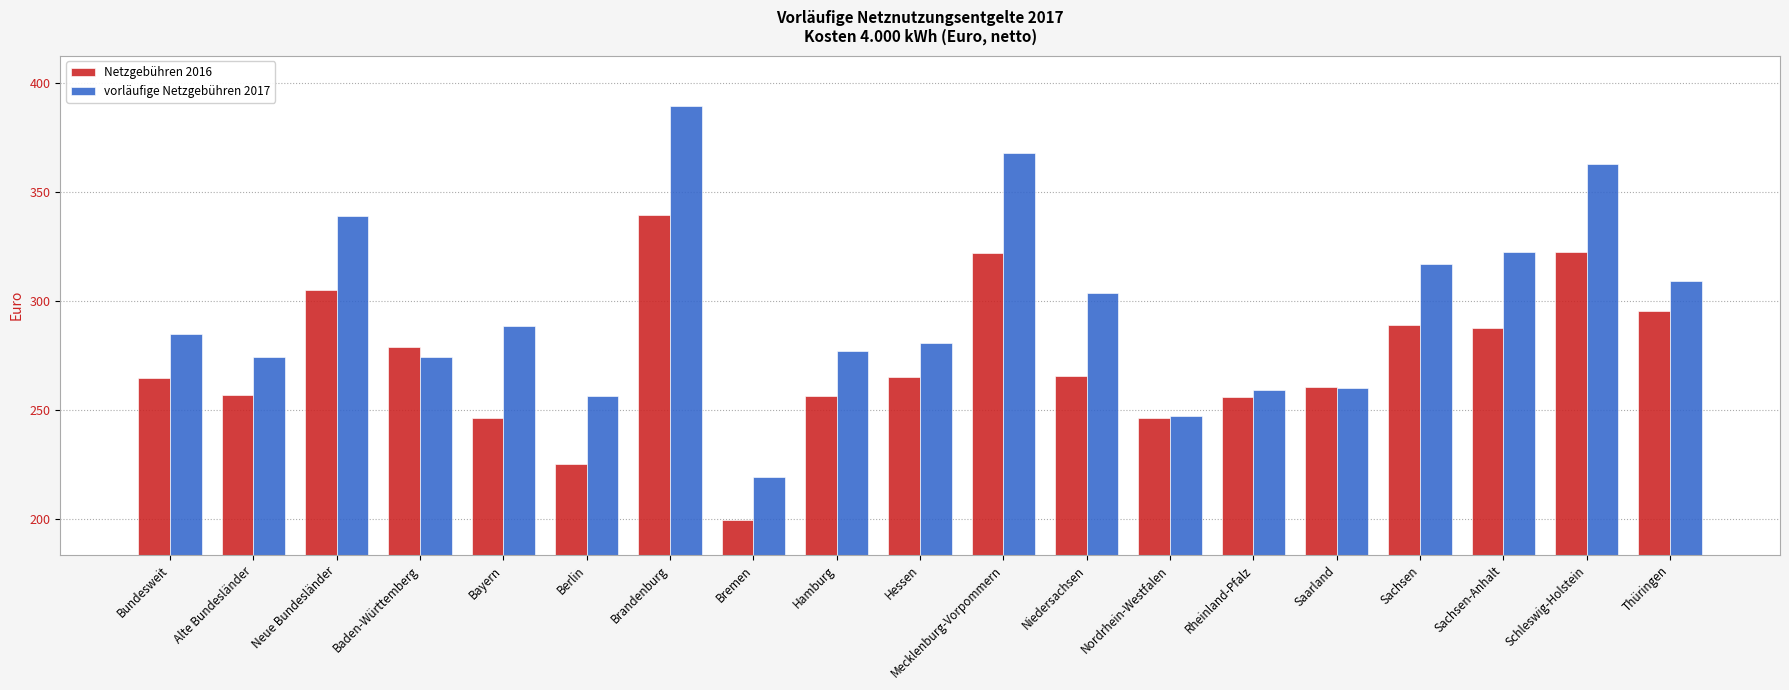

What is the average value of the Netzgebühren 2016 series?

272.5